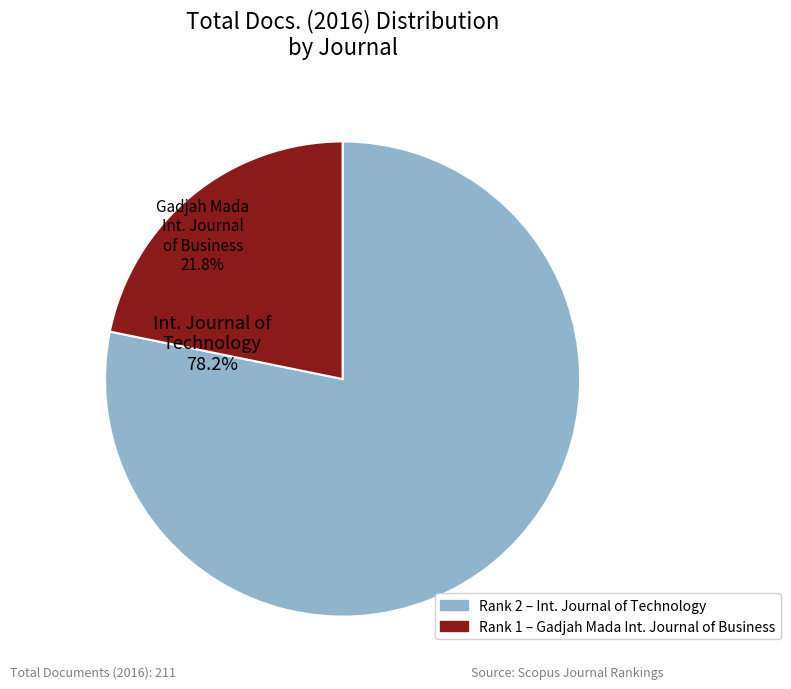

Is there any slice that represents more than half of the pie?

Yes